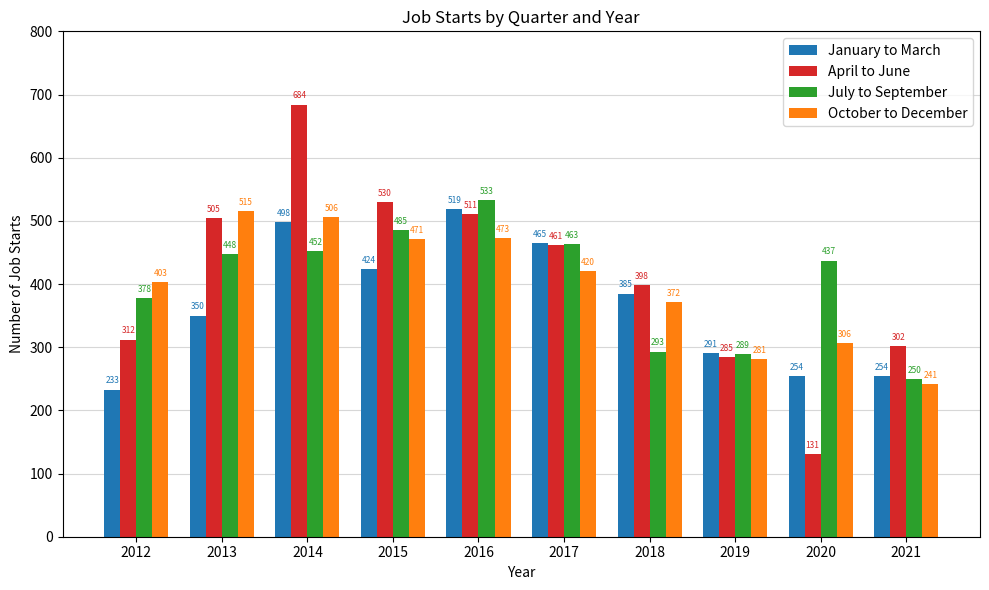

What are all the series names shown in the legend?

January to March, April to June, July to September, October to December